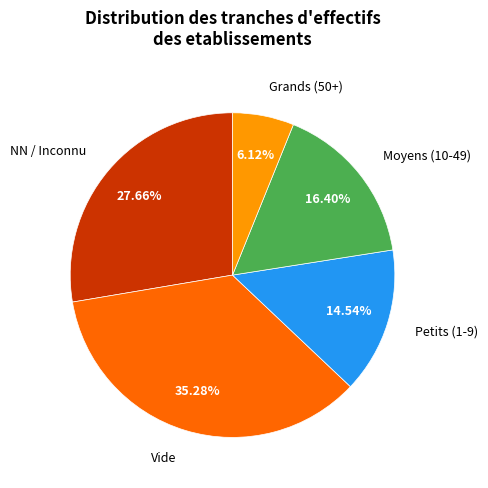

Rank the categories by value from highest to lowest.

Vide, NN / Inconnu, Moyens (10-49), Petits (1-9), Grands (50+)